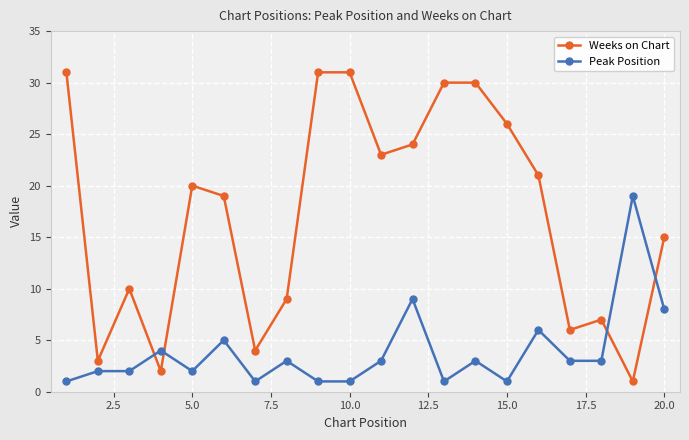

Which series has the largest total across all categories?

Weeks on Chart